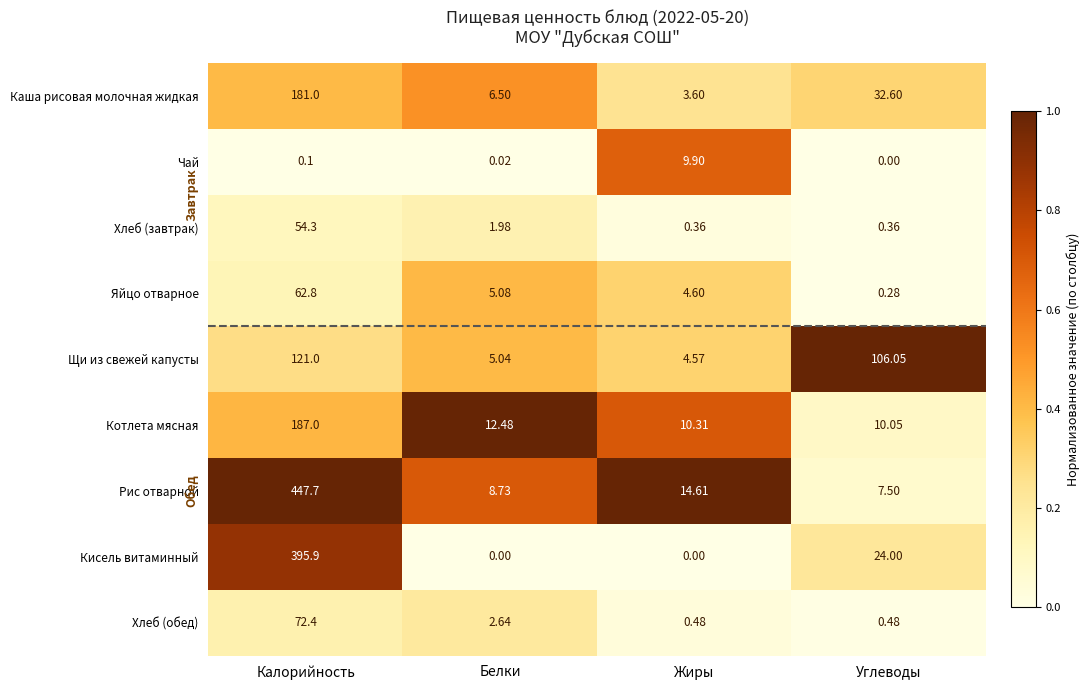

Between Жиры and Углеводы, which series saw the biggest shift?

Щи из свежей капусты